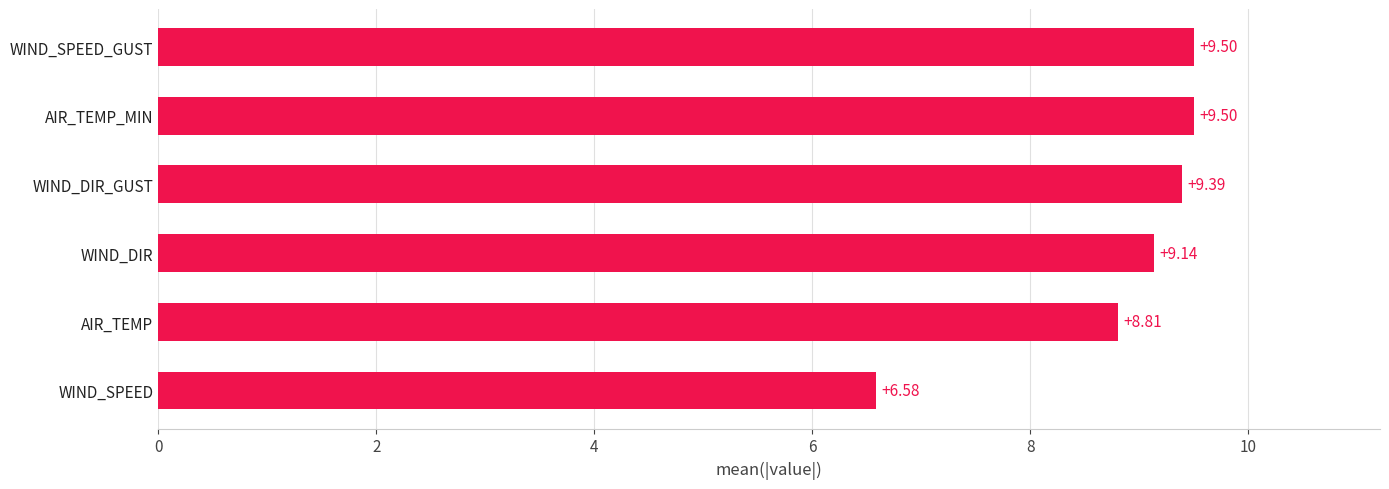

Where is the data nearest to the value 8?

AIR_TEMP